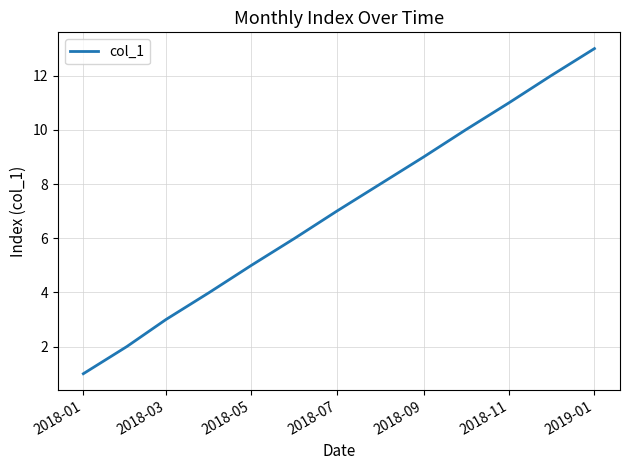

What is the average value?

7